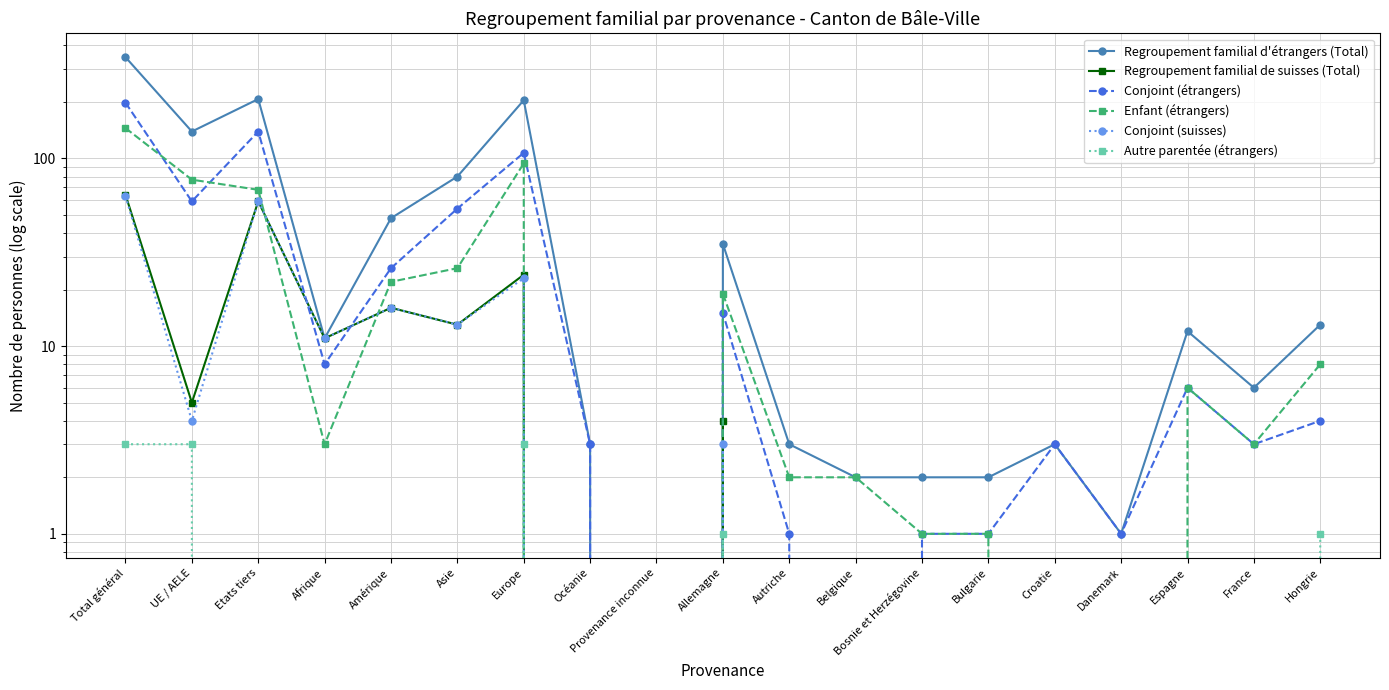

At how many categories does at least one series exceed 49?

5